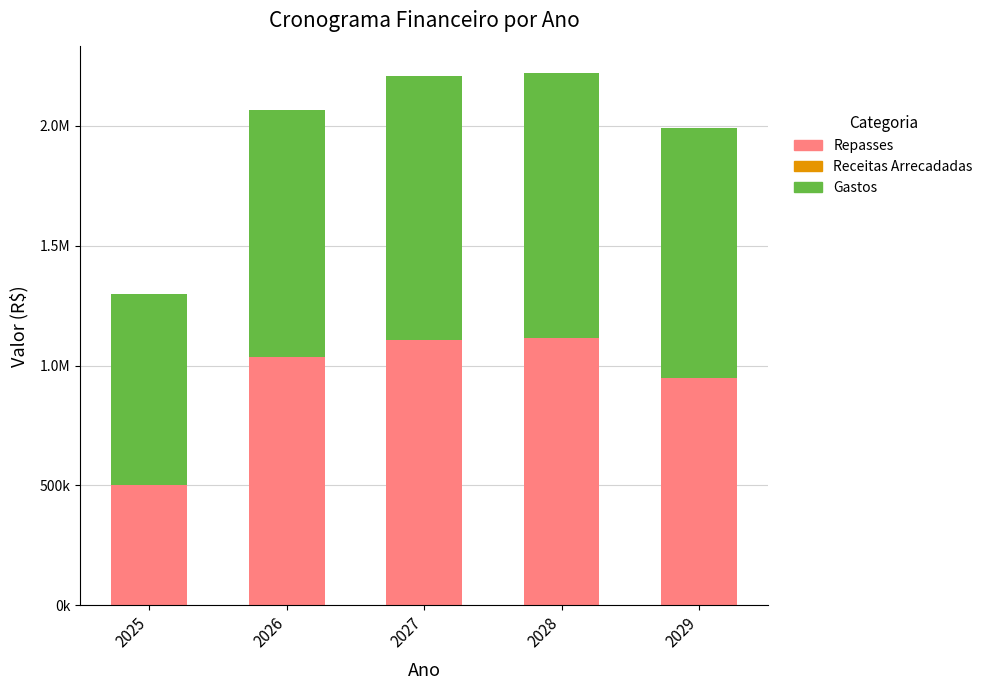

What is the difference between the Repasses values at 2029 and 2027?

158478.3